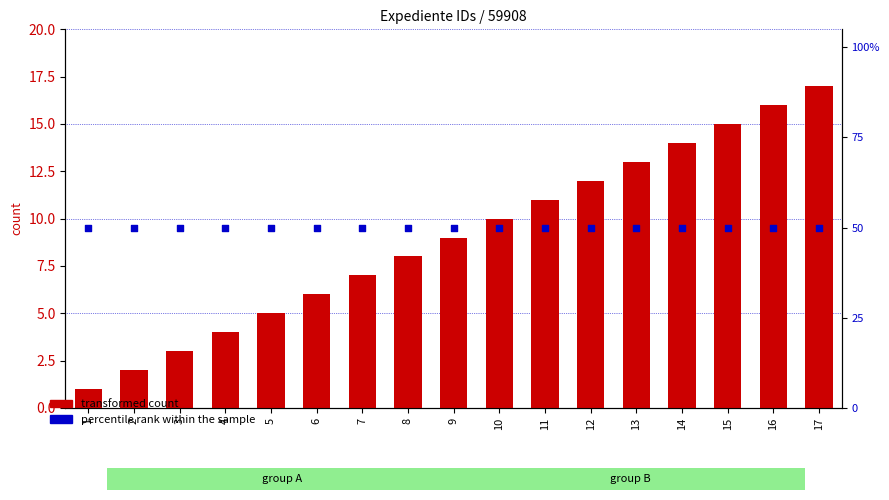

Is the value of transformed count at 9 greater than the value of percentile rank within the sample at 10?

No